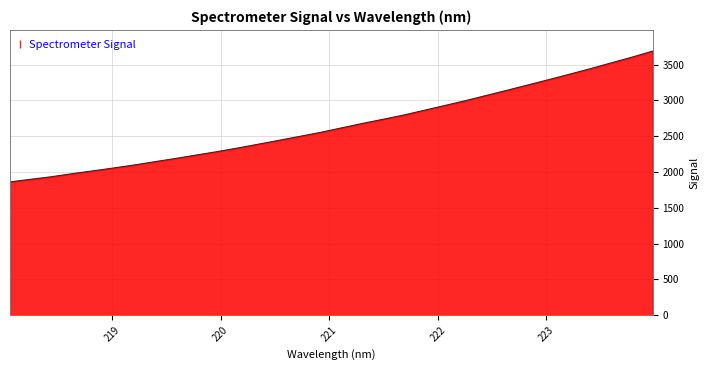

What is the minimum value shown in the chart?

1861.4